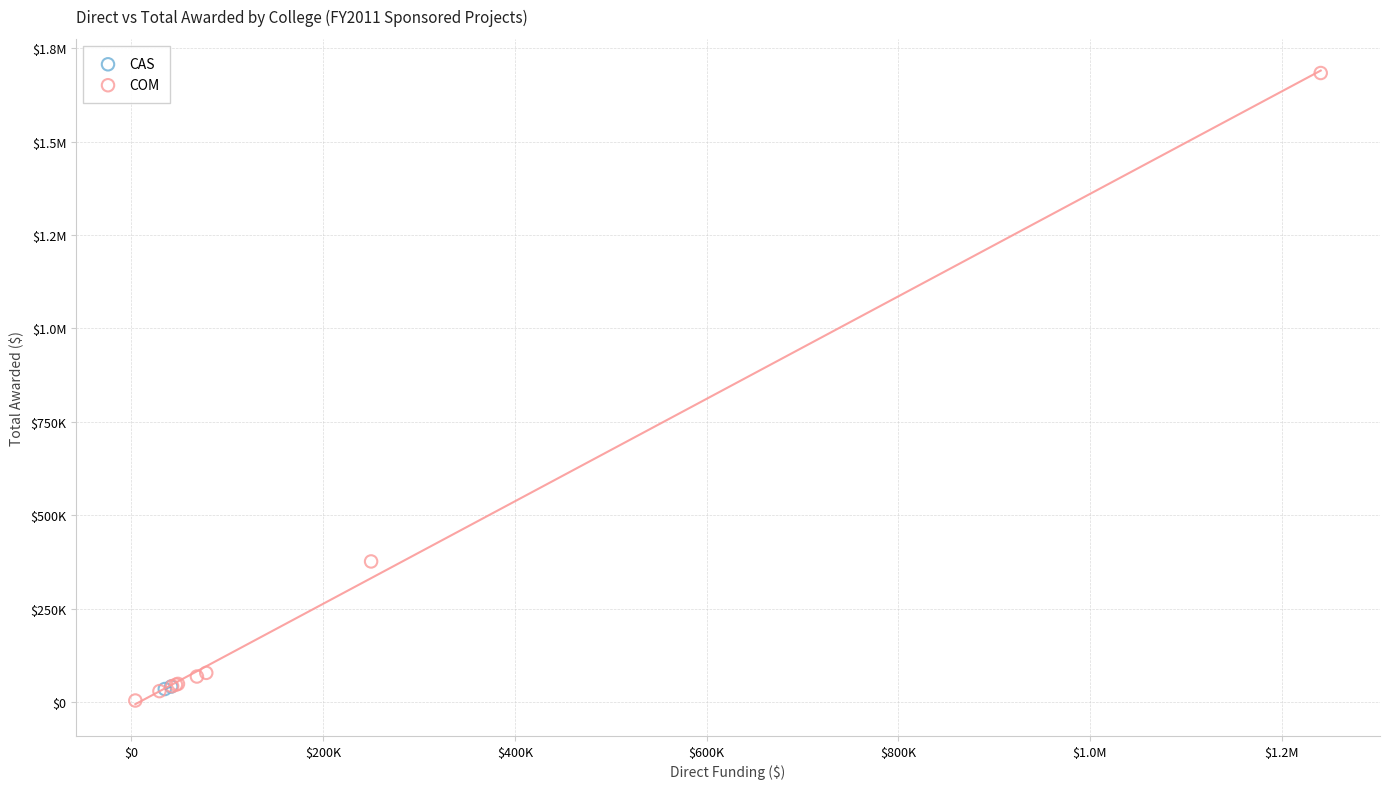

What are all the series names shown in the legend?

CAS, COM